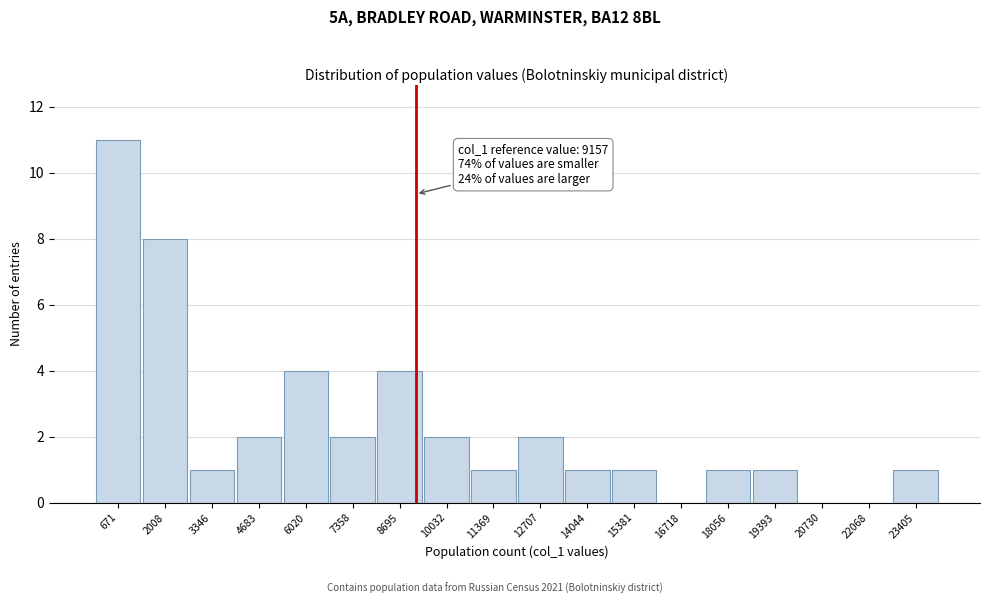

Which range on the x-axis has the tallest bar?

0 to 1400